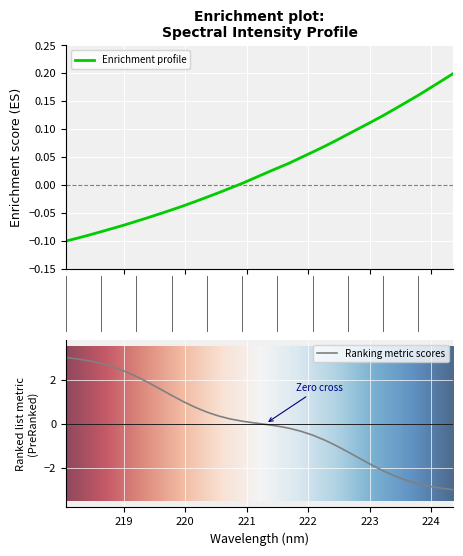

Which label corresponds to the smallest value in the chart?

218.0596